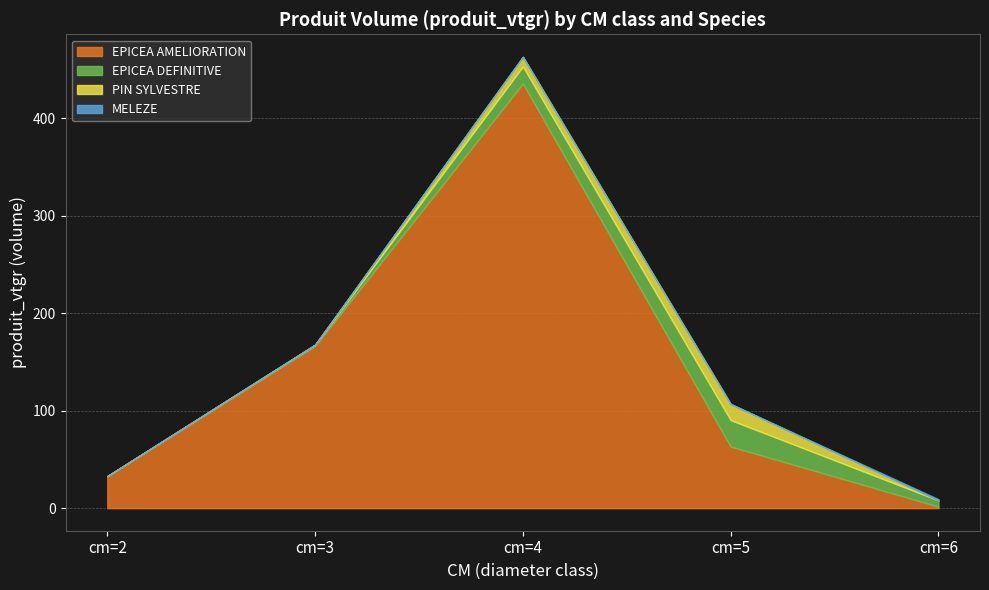

How many values in the EPICEA AMELIORATION series exceed 63?

3